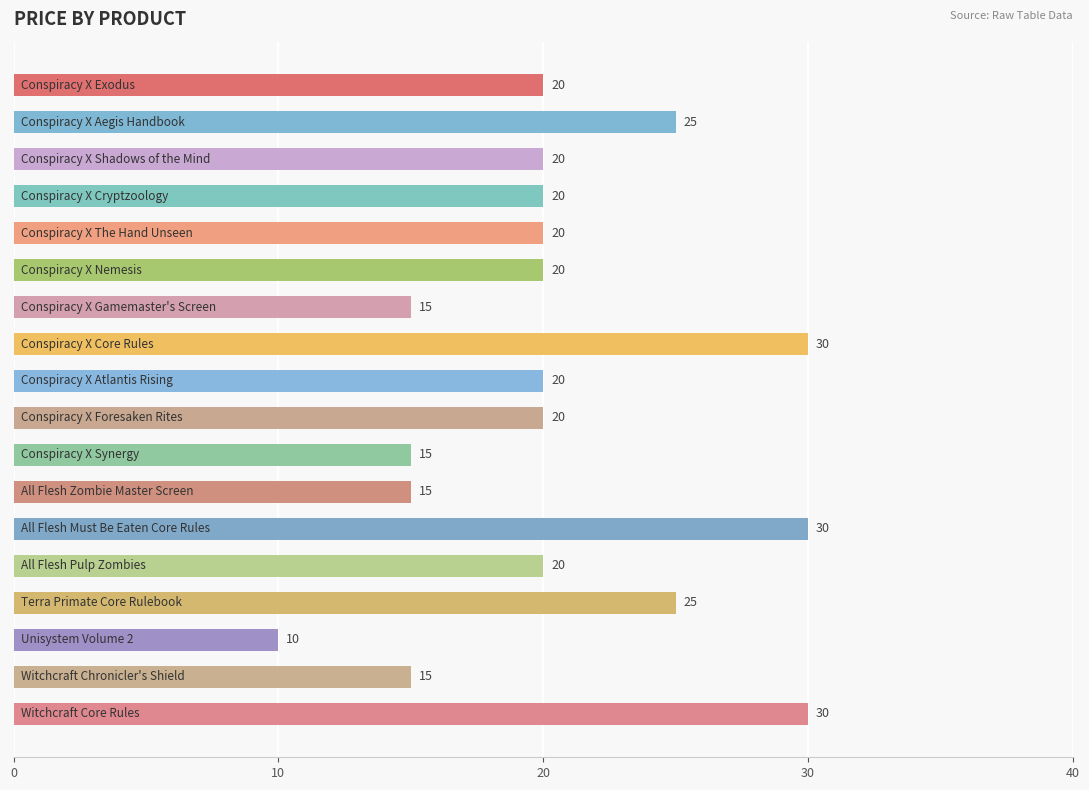

What is the difference between the maximum and minimum values?

20